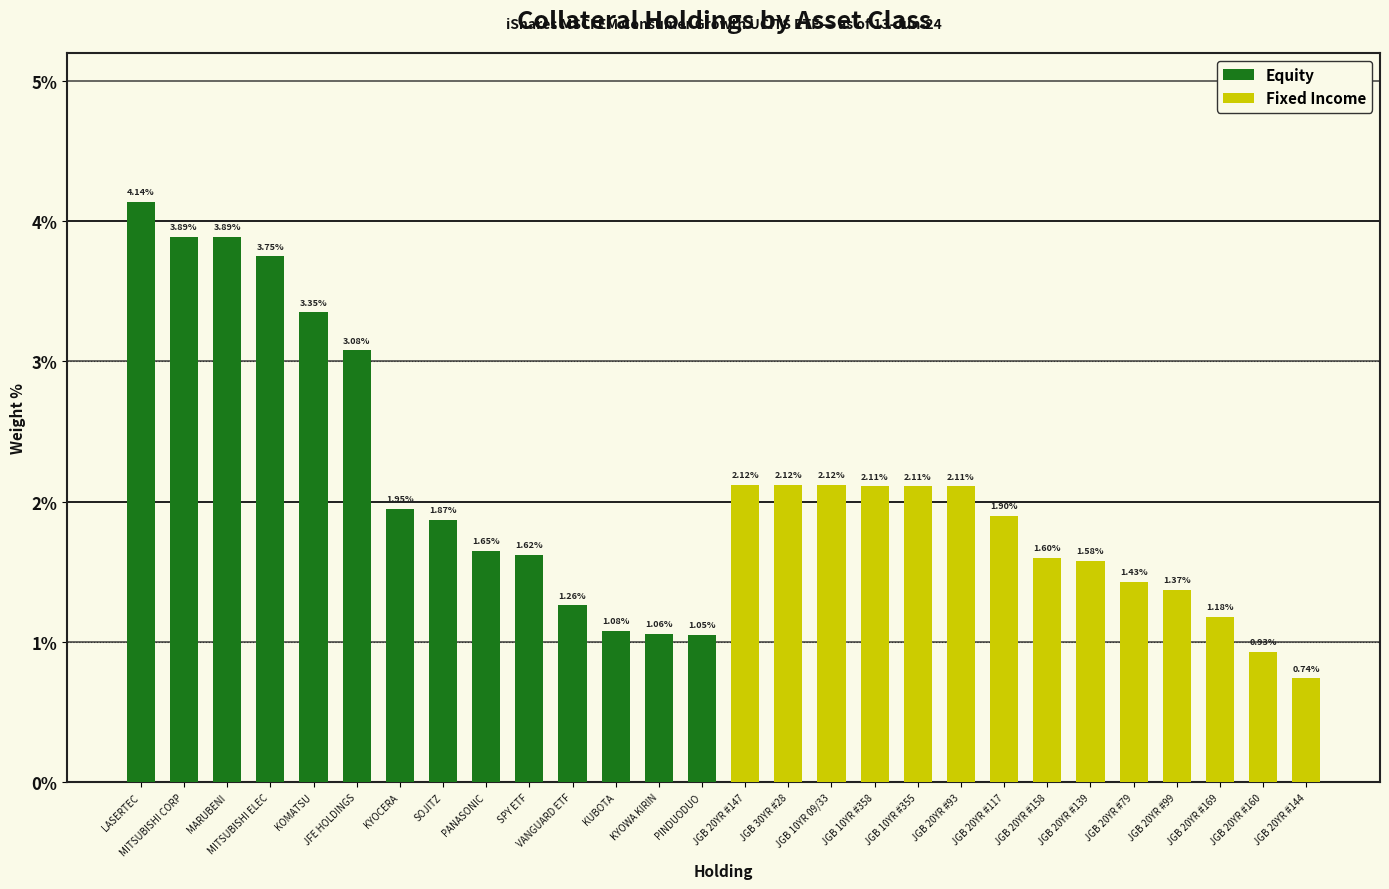

Which has a higher value, MARUBENI or PINDUODUO?

MARUBENI